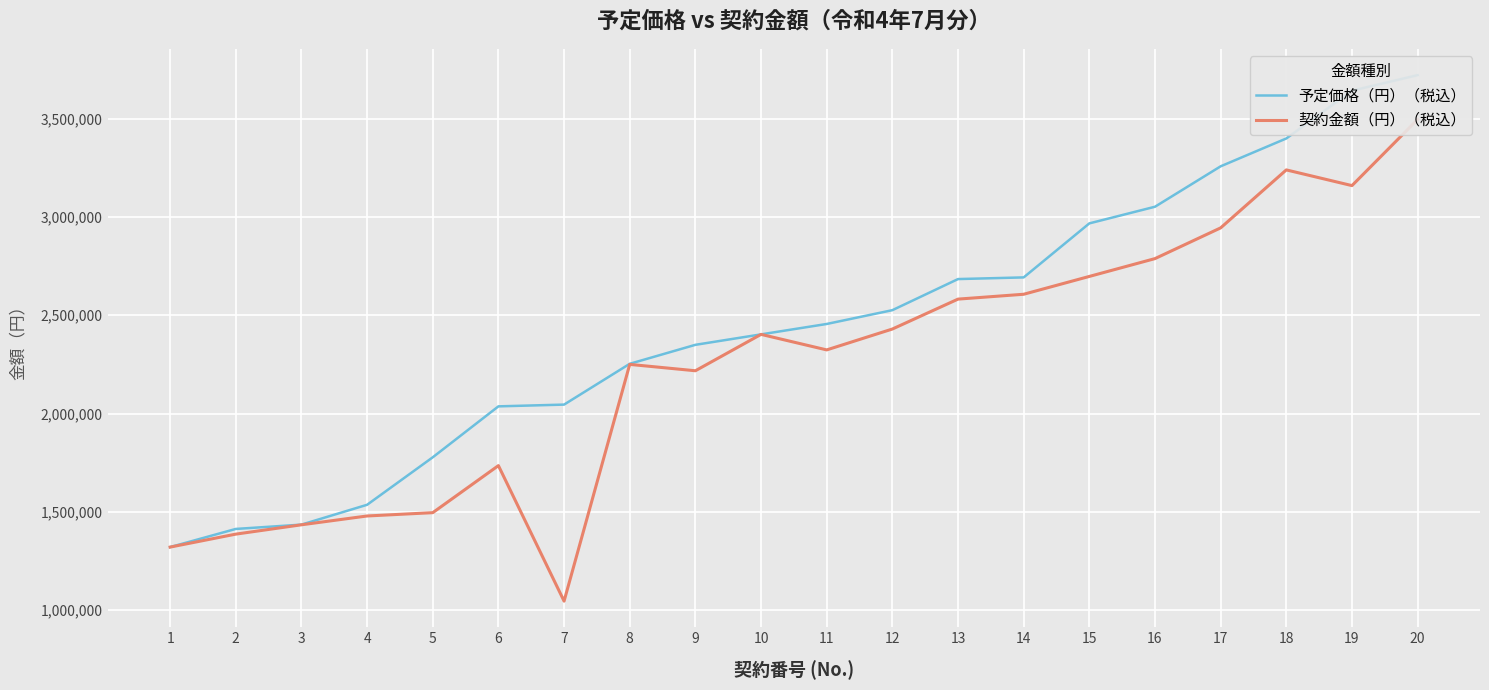

What is the difference between the second highest and second lowest values in the 予定価格（円）（税込） series?

2230800